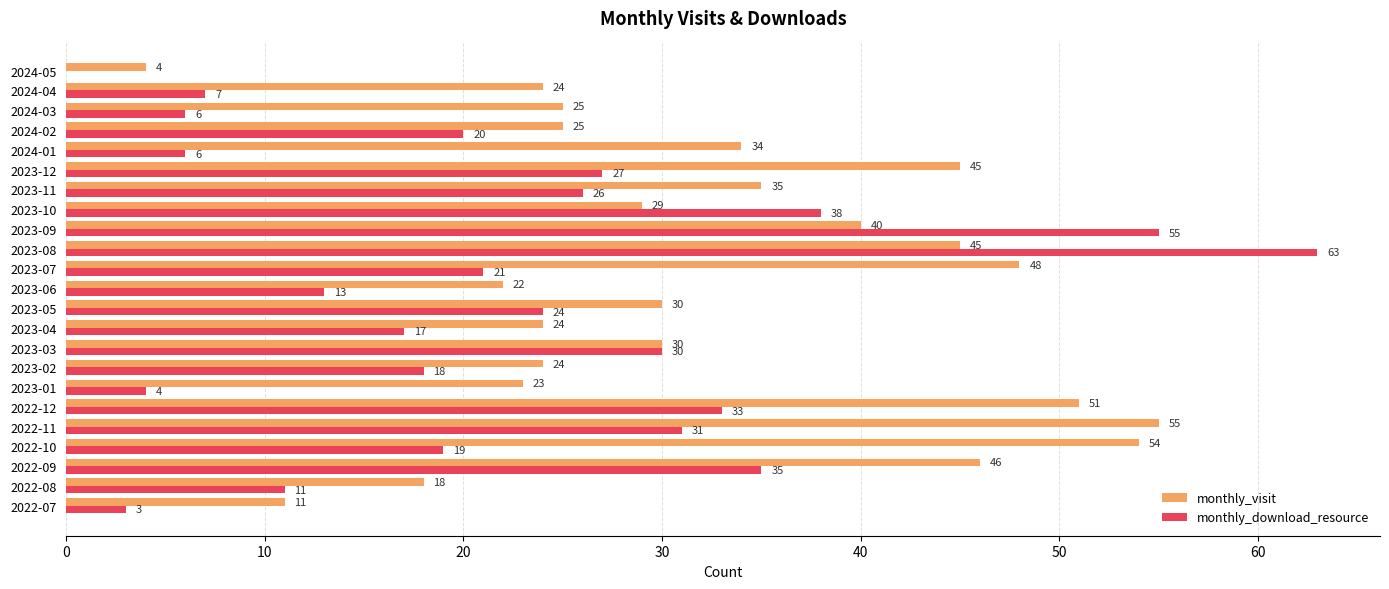

Which series has the largest total across all categories?

monthly_visit